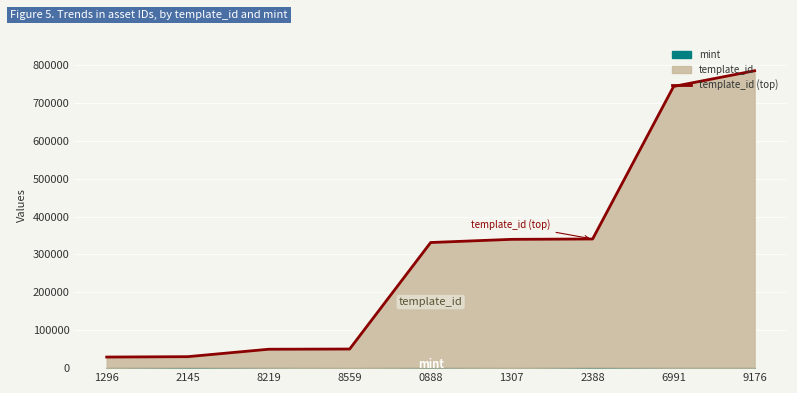

What is the label of the 1st point from the left?

1296